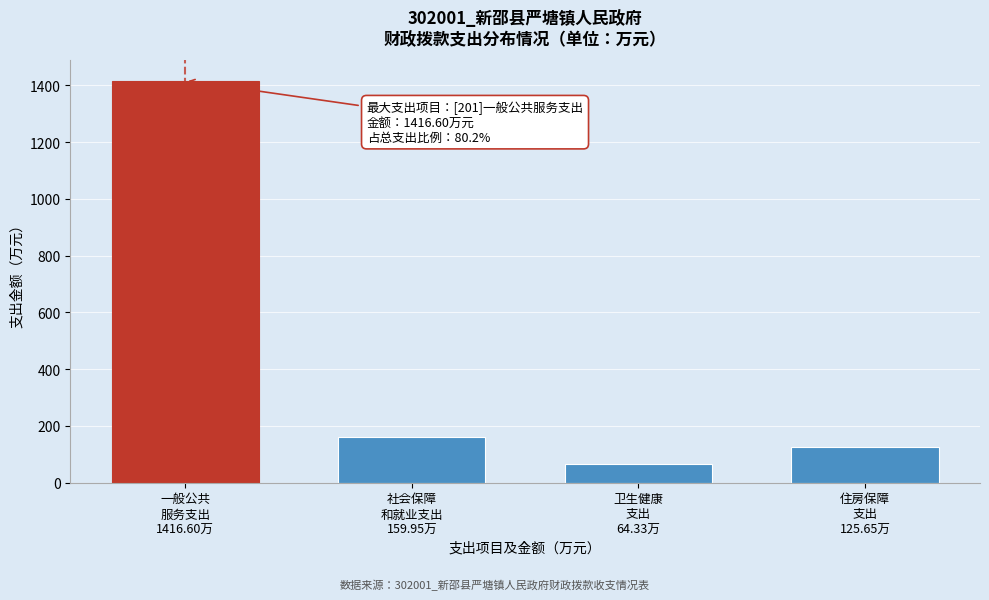

Reading right to left, transcribe all the data shown in this chart.

125.7	64.3	159.9	1416.6